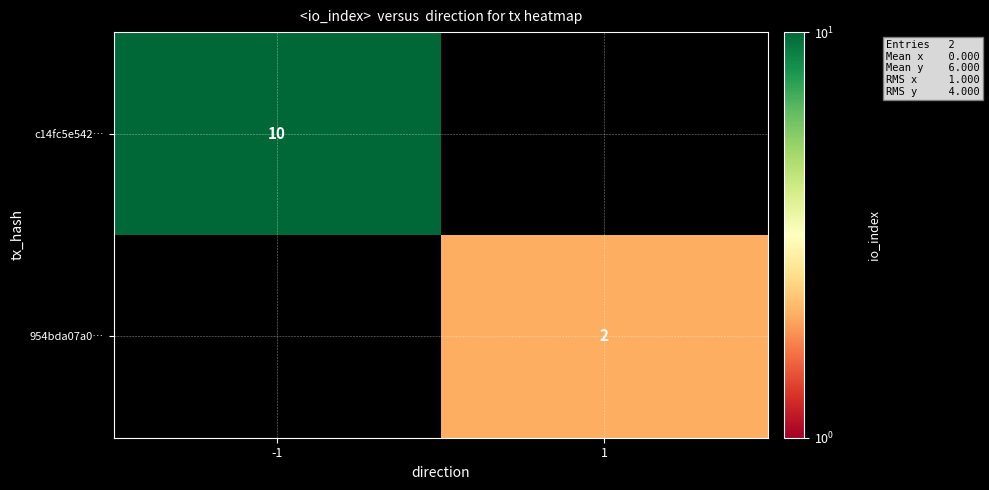

At how many categories does at least one series exceed 2?

1